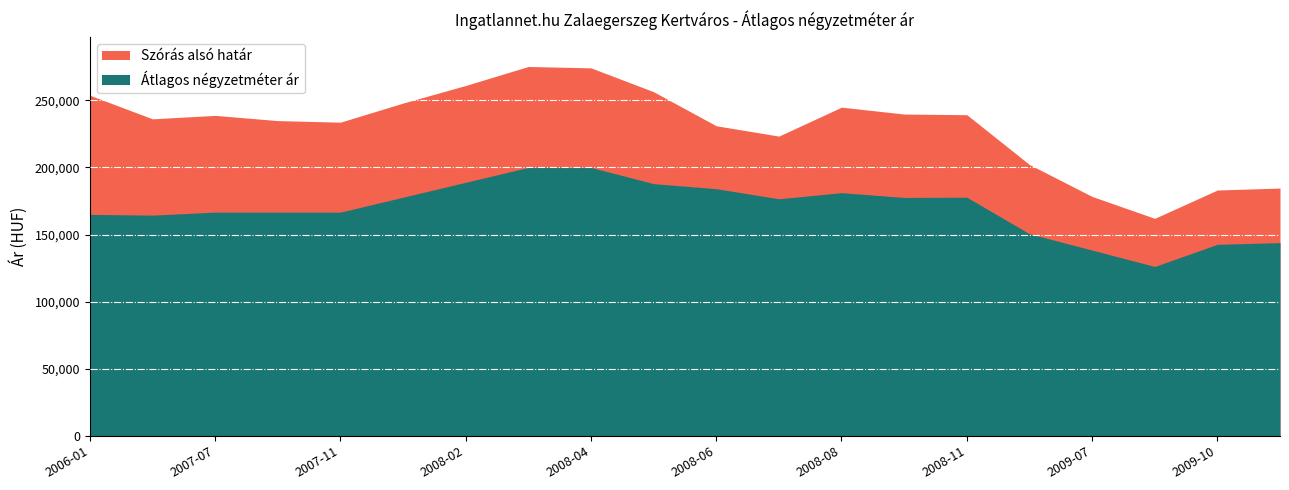

What is the sum of all Szórás alsó határ values?

4600497